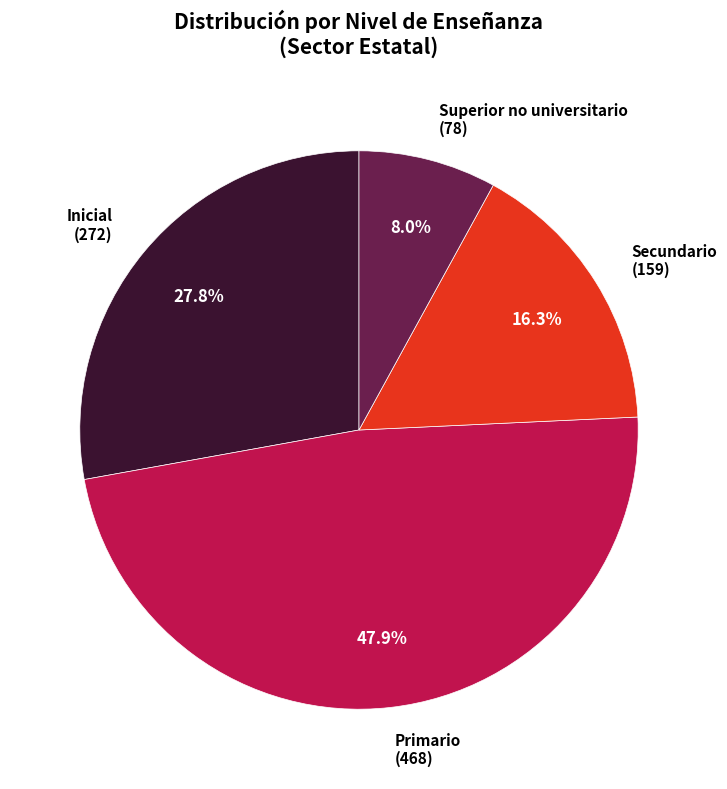

The Primario slice represents 55% of the pie. True or false?

False